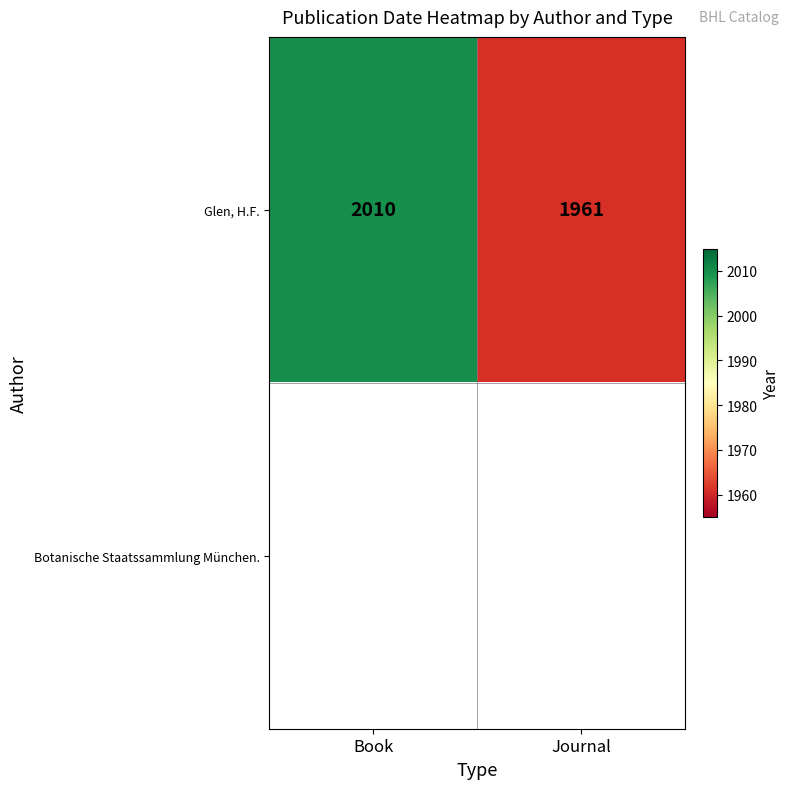

List the labels in order of Glen, H.F. value, largest first.

Book, Journal